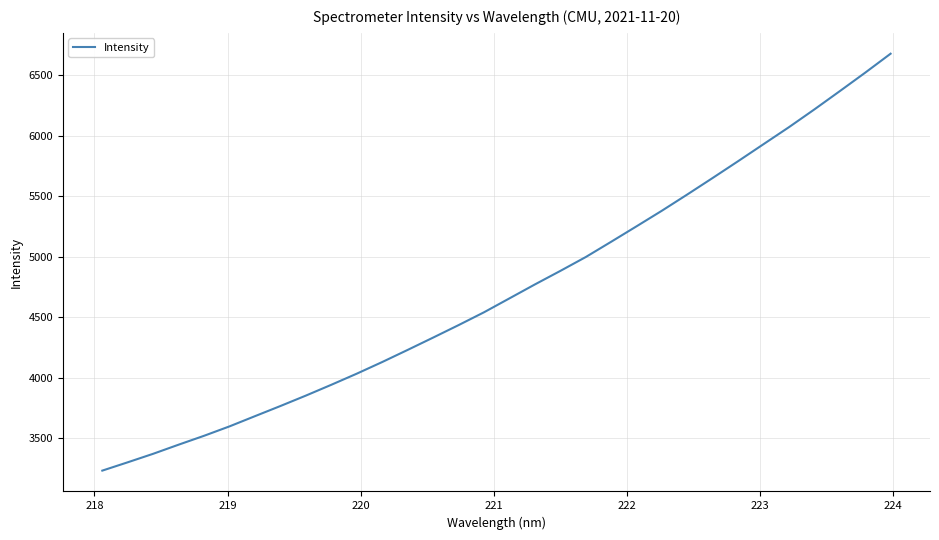

What is the difference between the maximum and minimum values?

3446.4